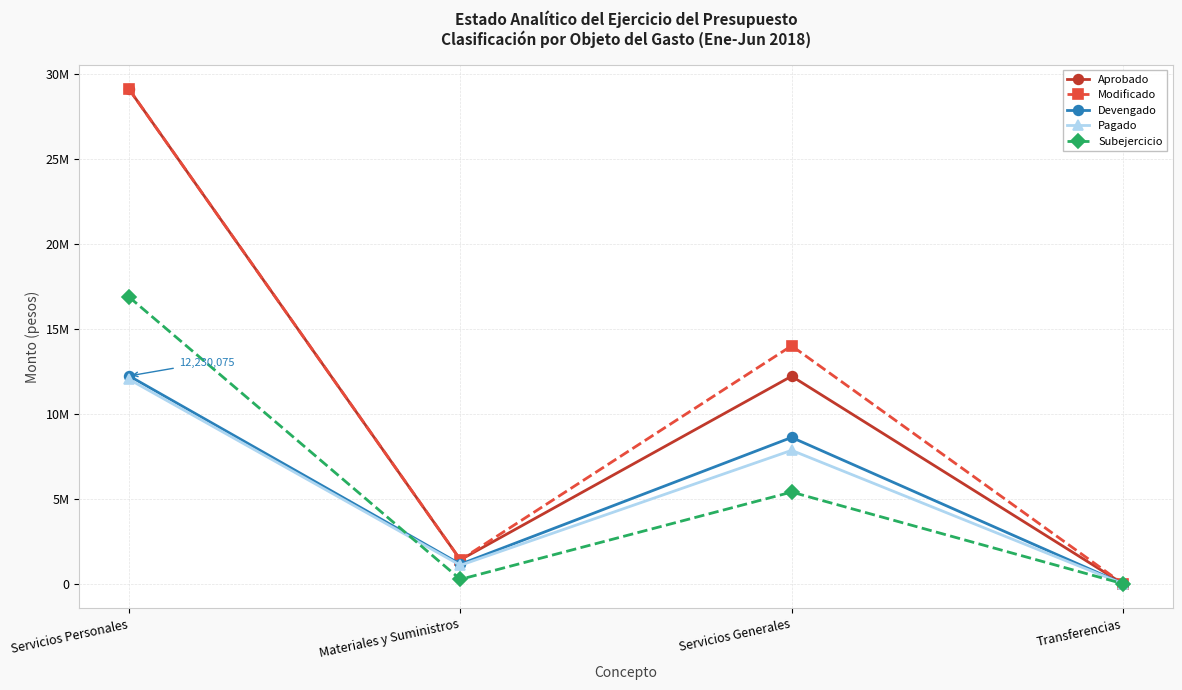

What is the value of the Modificado point at the 3rd from the left?

14004034.0